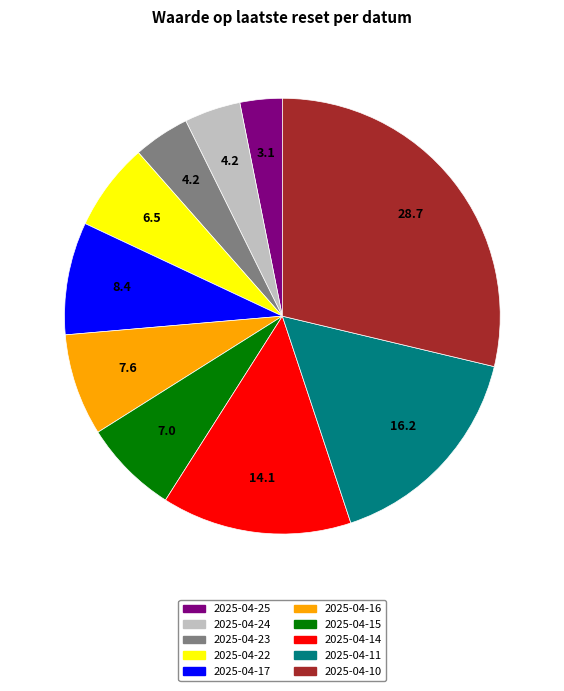

Between 2025-04-17 and 2025-04-16, which is larger?

2025-04-17